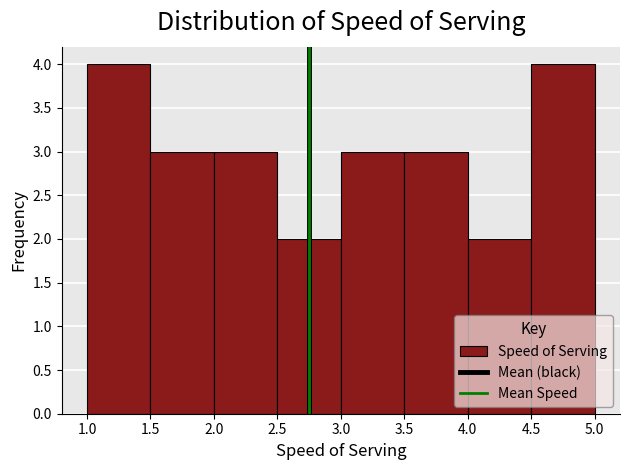

Reading left to right, list every bar in this chart as the range it spans on the x-axis followed by its height. The values are not printed on the chart, so give them approximately, as read against the axis.

1.0 to 1.5: 4
1.5 to 2.0: 3
2.0 to 2.5: 3
2.5 to 3.0: 2
3.0 to 3.5: 3
3.5 to 4.0: 3
4.0 to 4.5: 2
4.5 to 5.0: 4